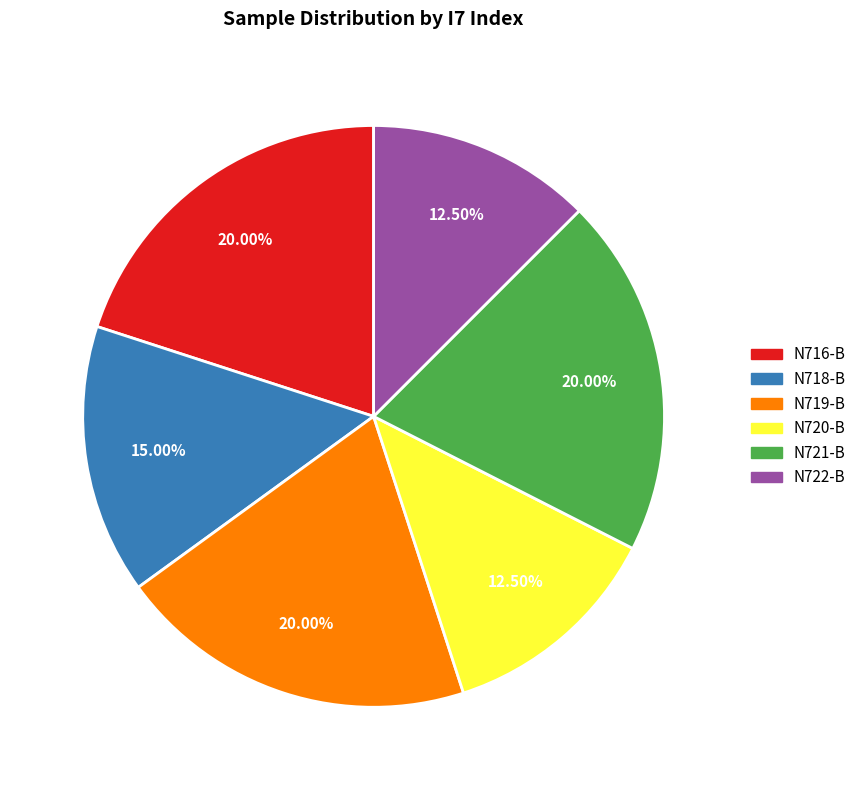

Is there any slice that represents more than half of the pie?

No